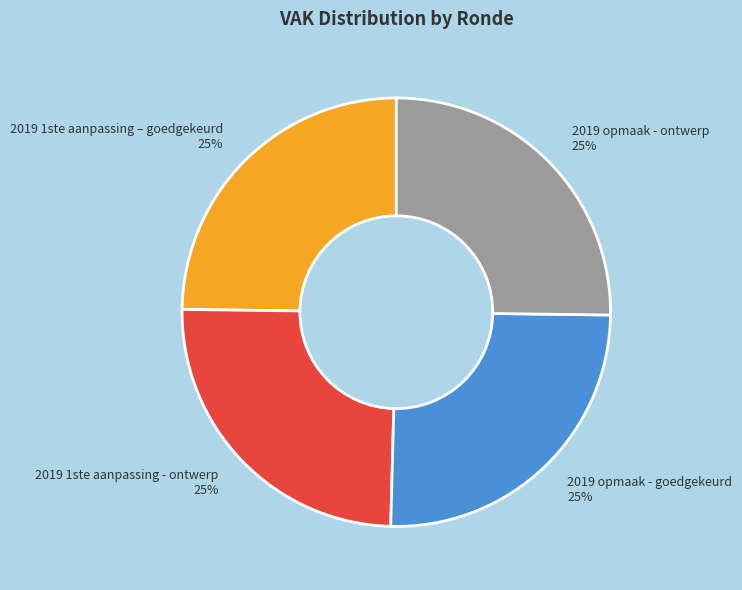

Is it true that 2019 opmaak - goedgekeurd 25% is 15% of the pie?

False